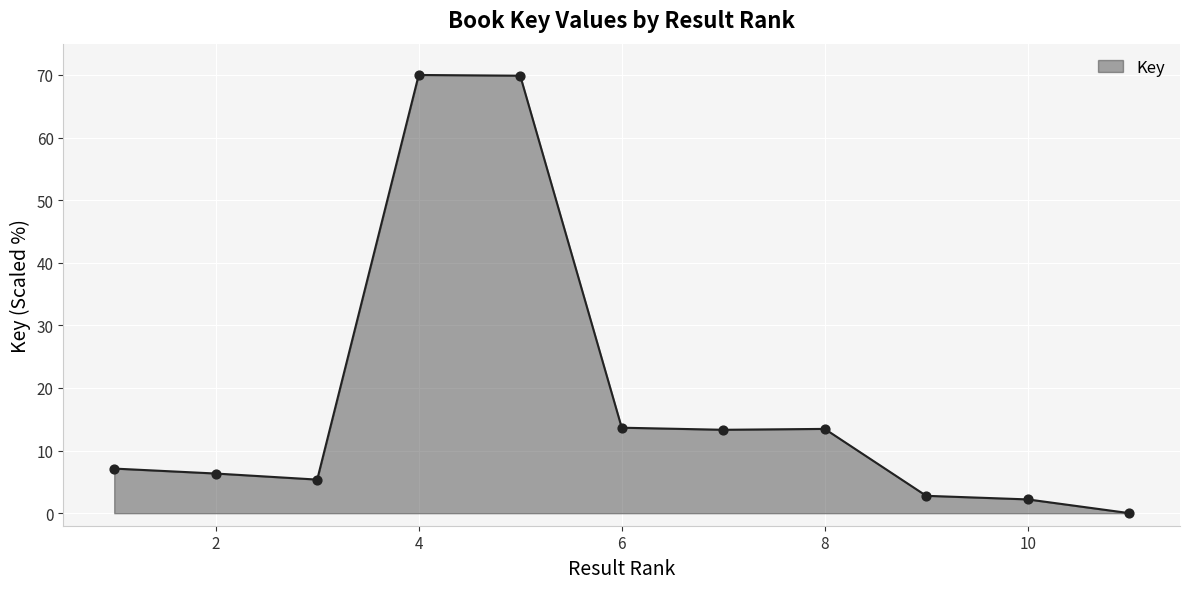

What is the difference between the maximum and minimum values?

70.0